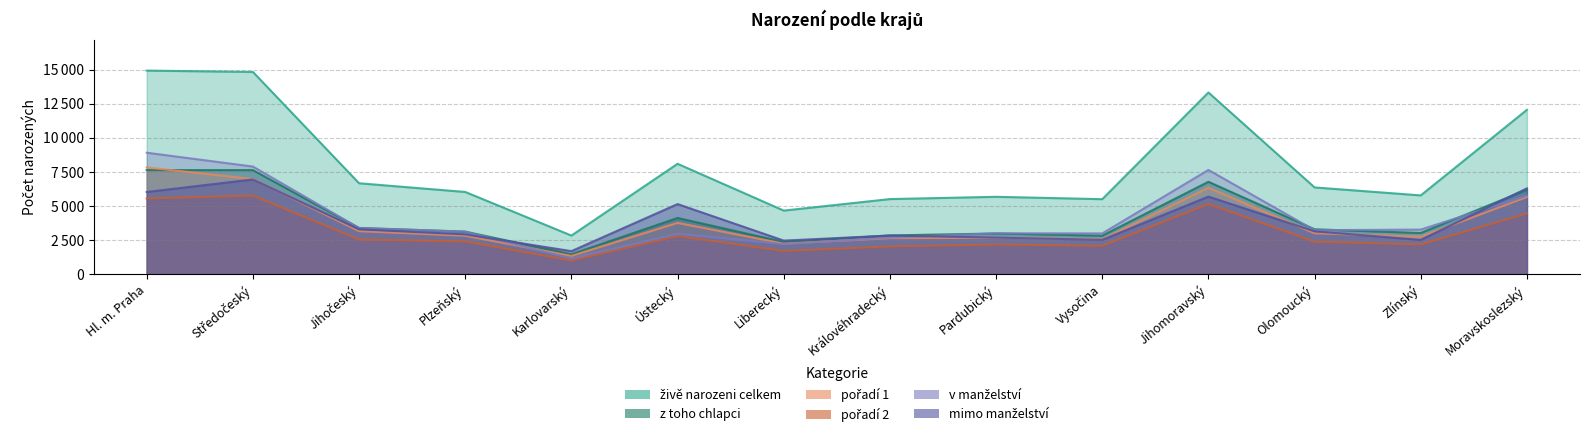

What is the label of the 7th point from the left?

Liberecký